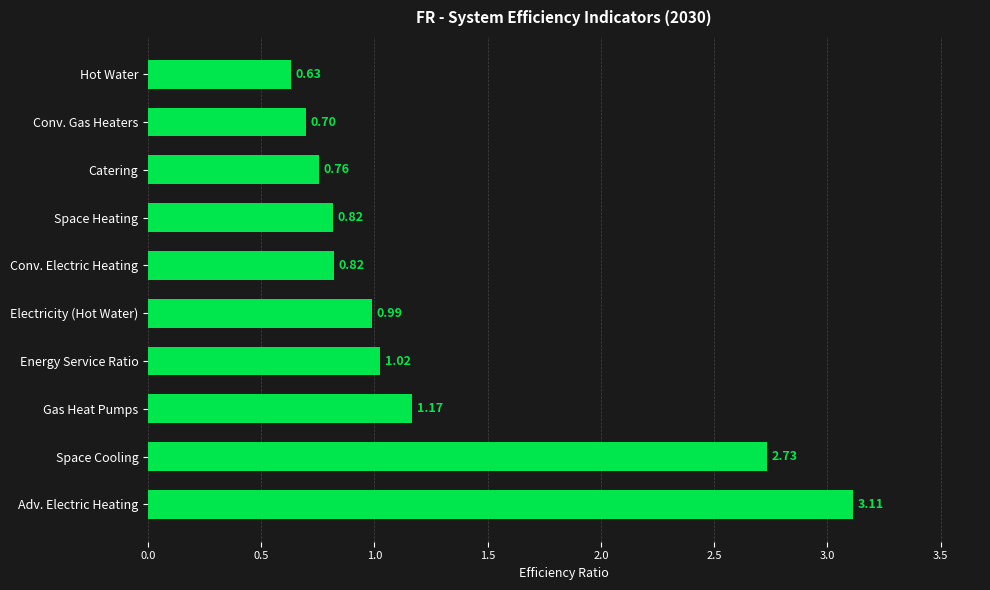

Which has a higher value, Energy Service Ratio or Gas Heat Pumps?

Gas Heat Pumps